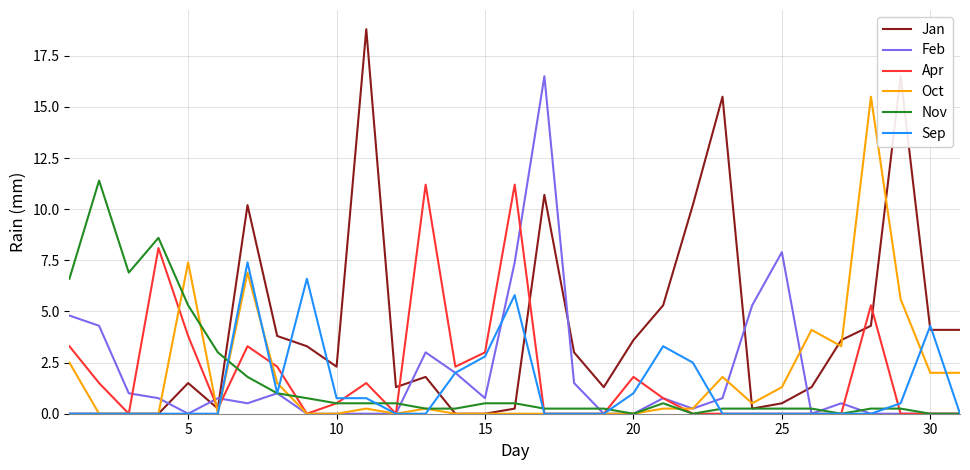

What is the maximum value shown in the chart?

18.8